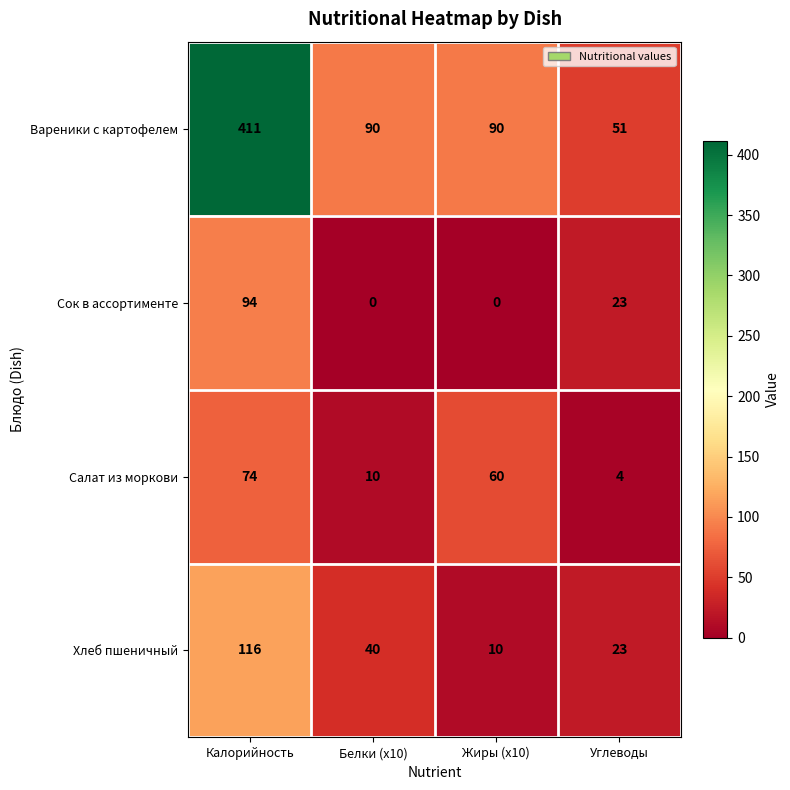

At which label does Сок в ассортименте reach its peak?

Калорийность